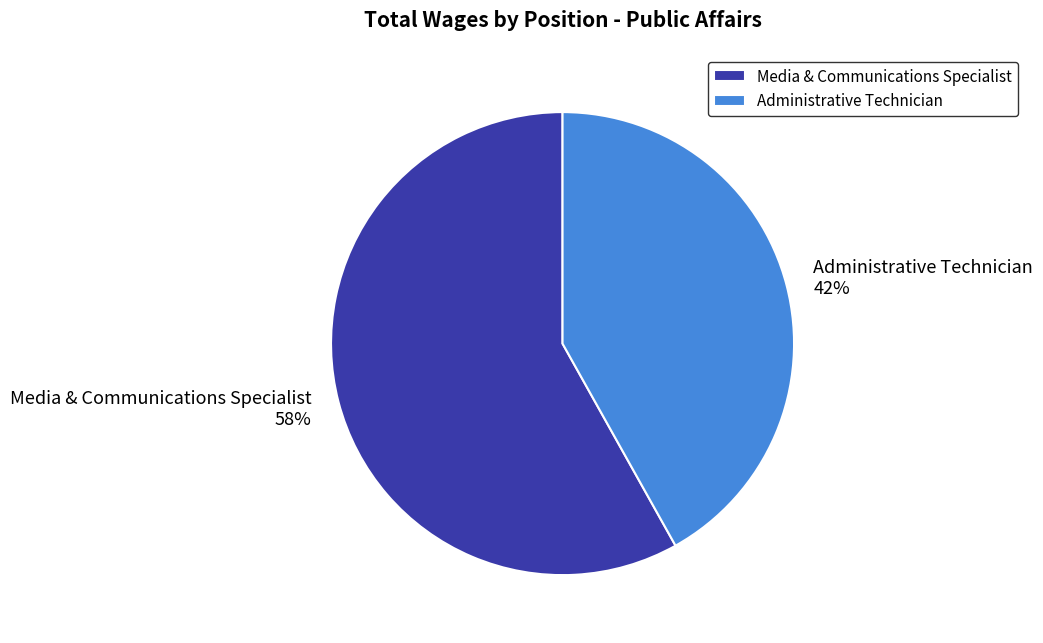

Is there a majority slice in this chart?

Yes